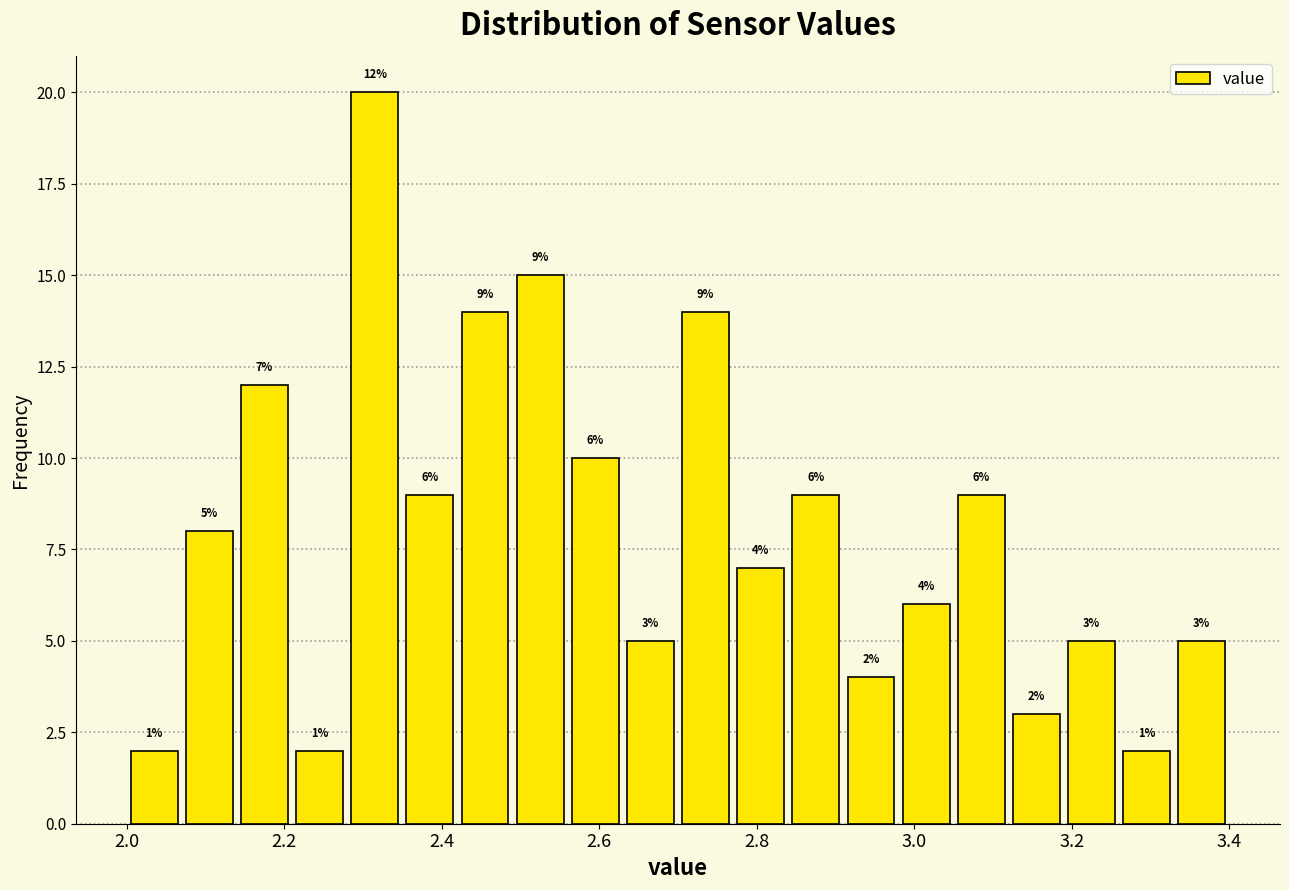

Around what value on the x-axis is the tallest bar? Give the approximate position of its centre, as read against the axis.

2.32